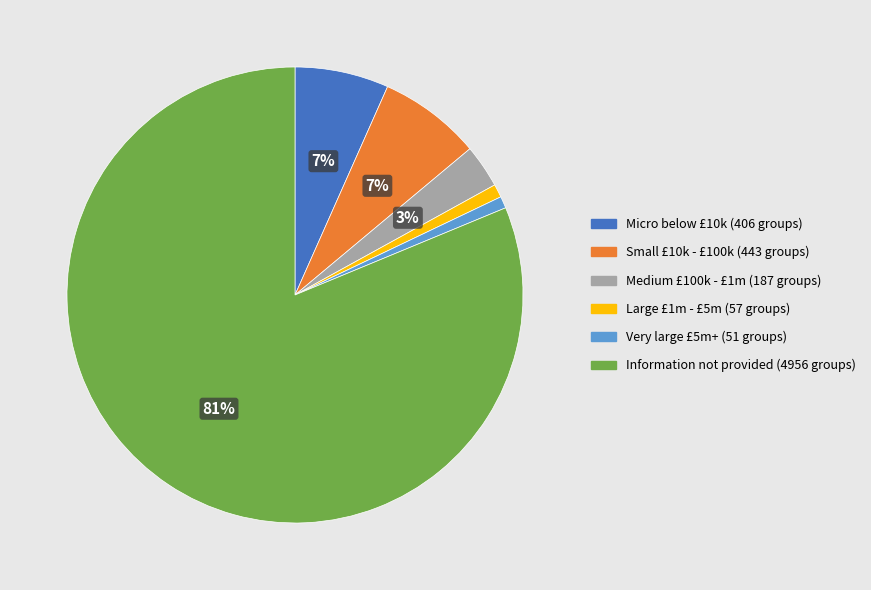

Which slice is the largest?

Information not provided